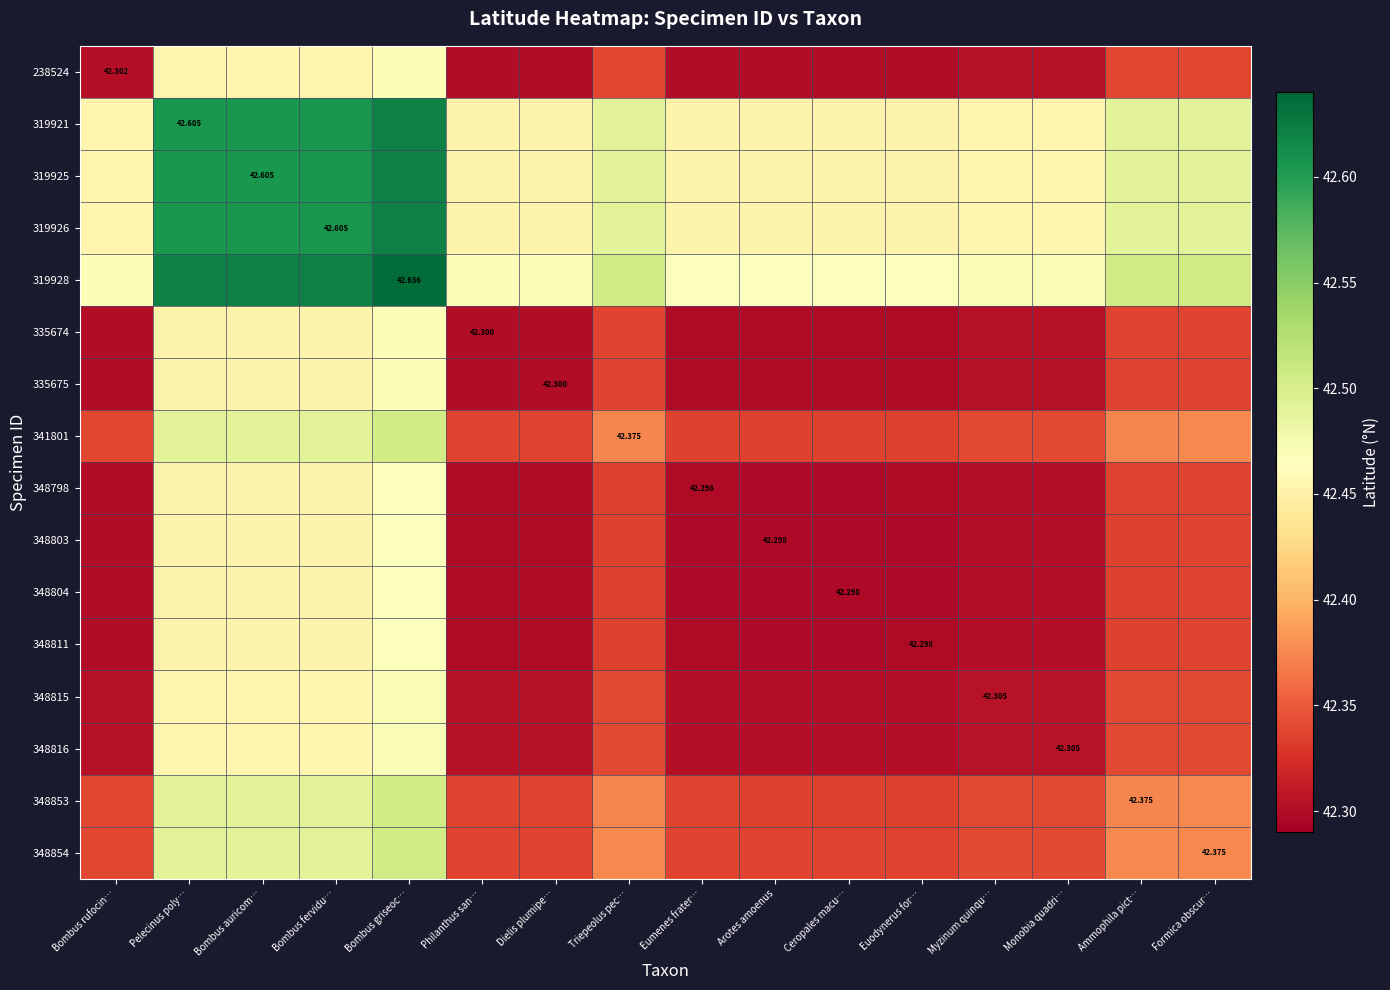

Between Bombus auricom… and Arotes amoenus, which series saw the biggest shift?

319928